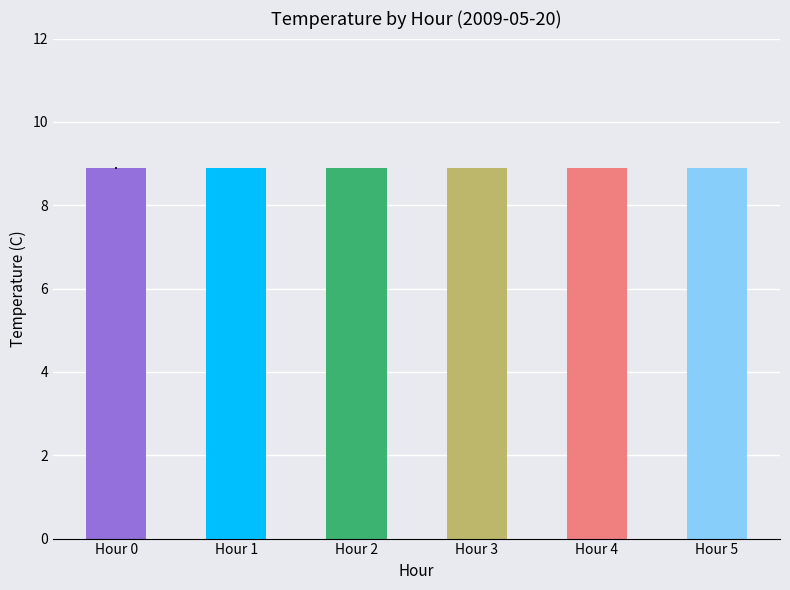

Count the number of categories in the chart.

6